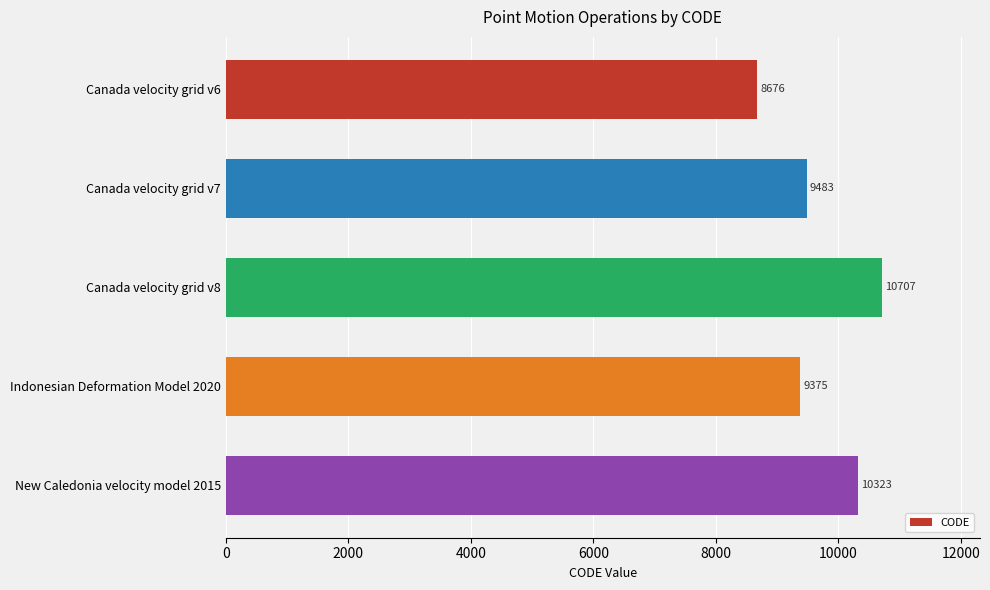

The chart shows a value of 18458 at Canada velocity grid v8. True or false?

False